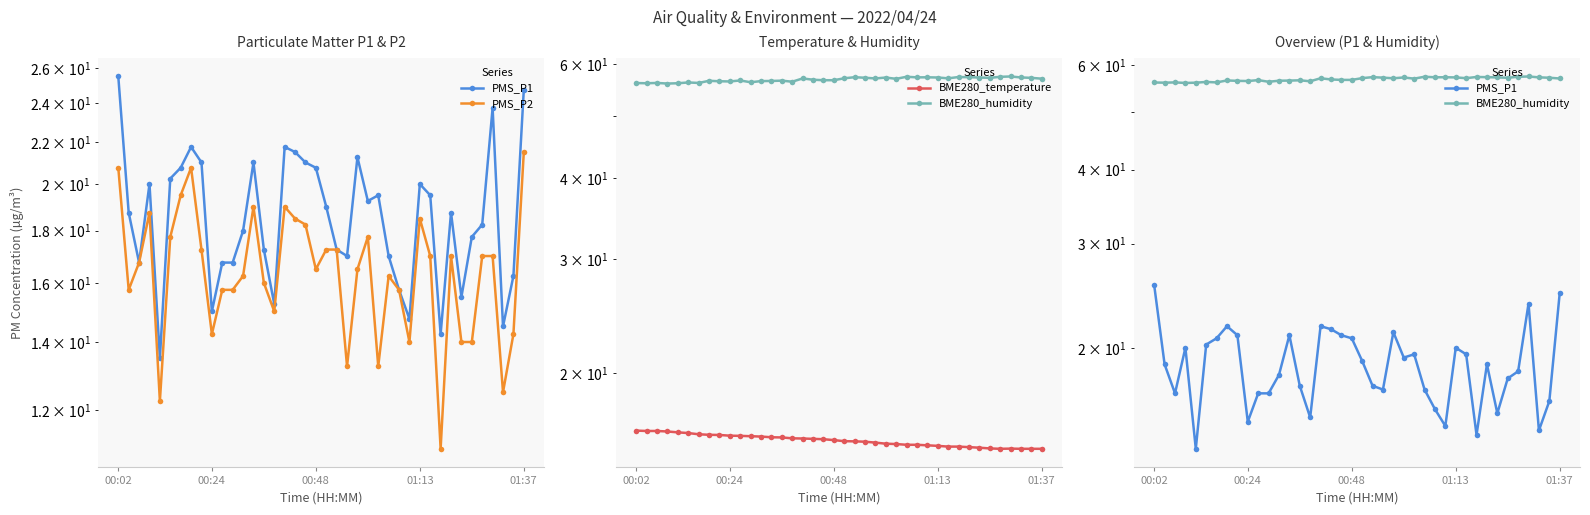

How many intersections are there between PMS_P1 and BME280_temperature?

12